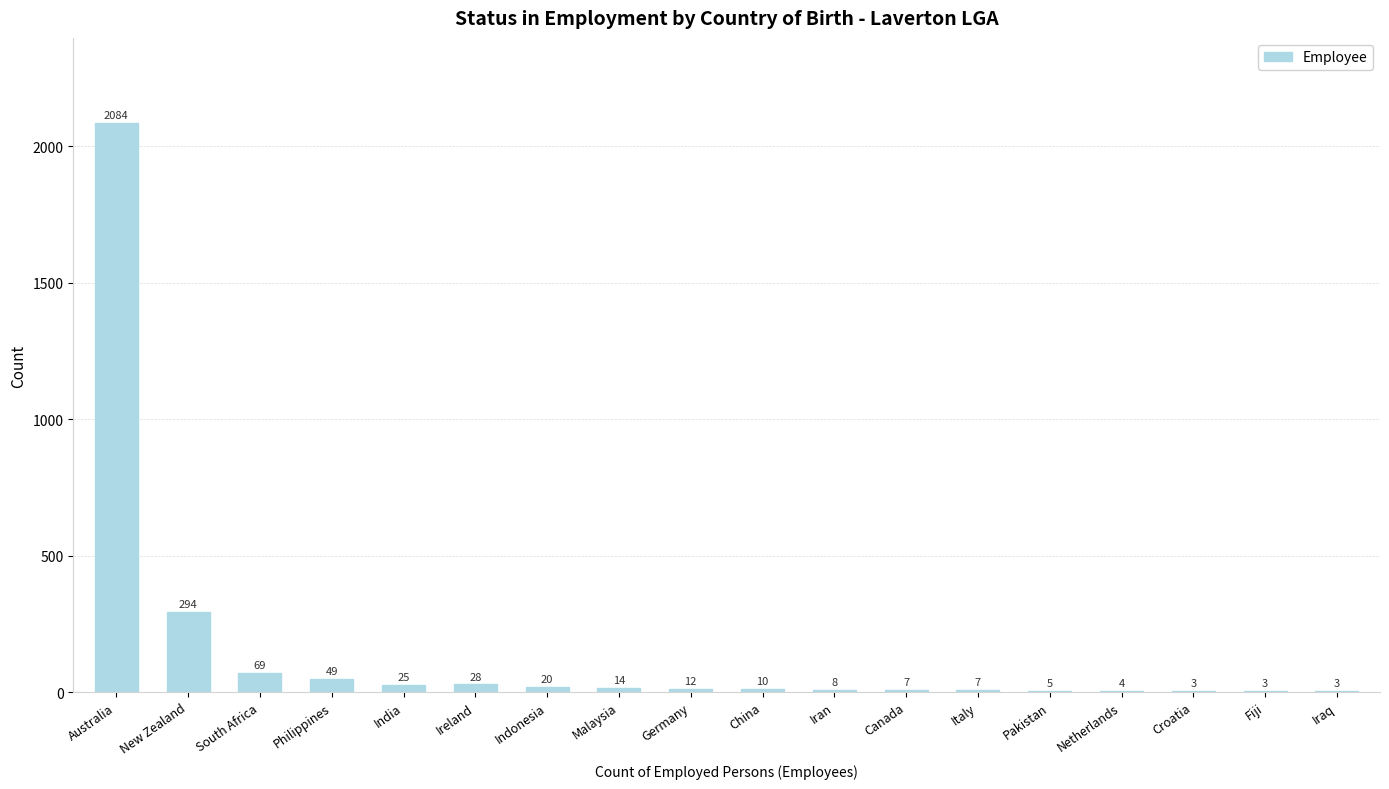

What is the maximum value shown in the chart?

2084